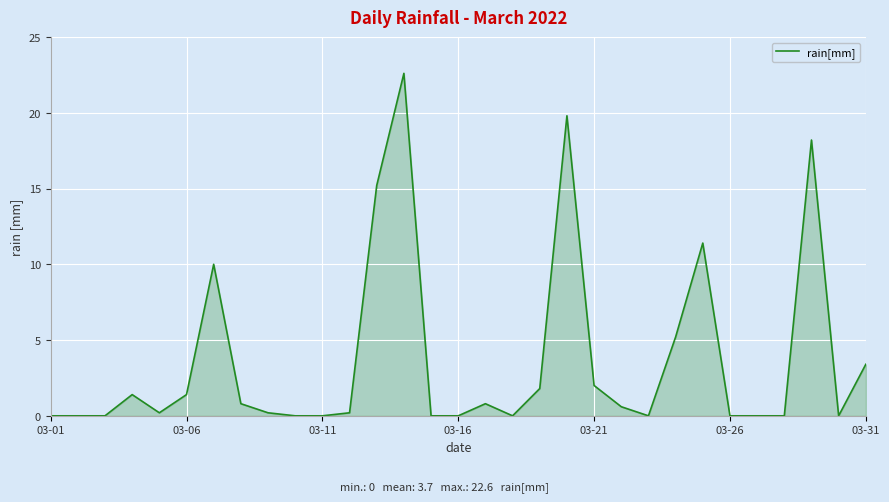

What is the difference between the maximum and minimum values?

22.6